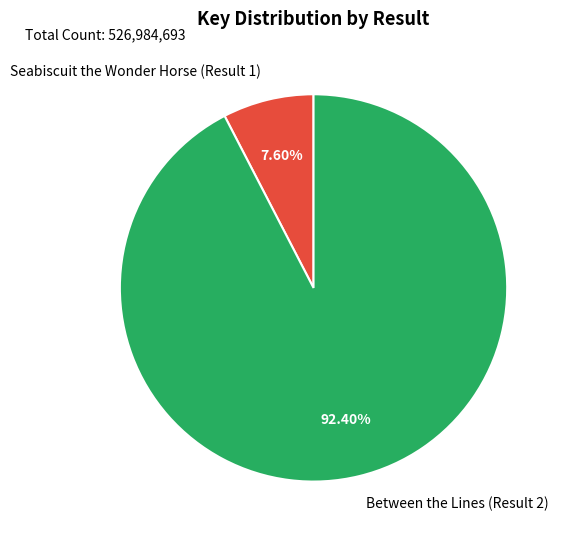

Which slice is the smallest?

Seabiscuit the Wonder Horse (Result 1)